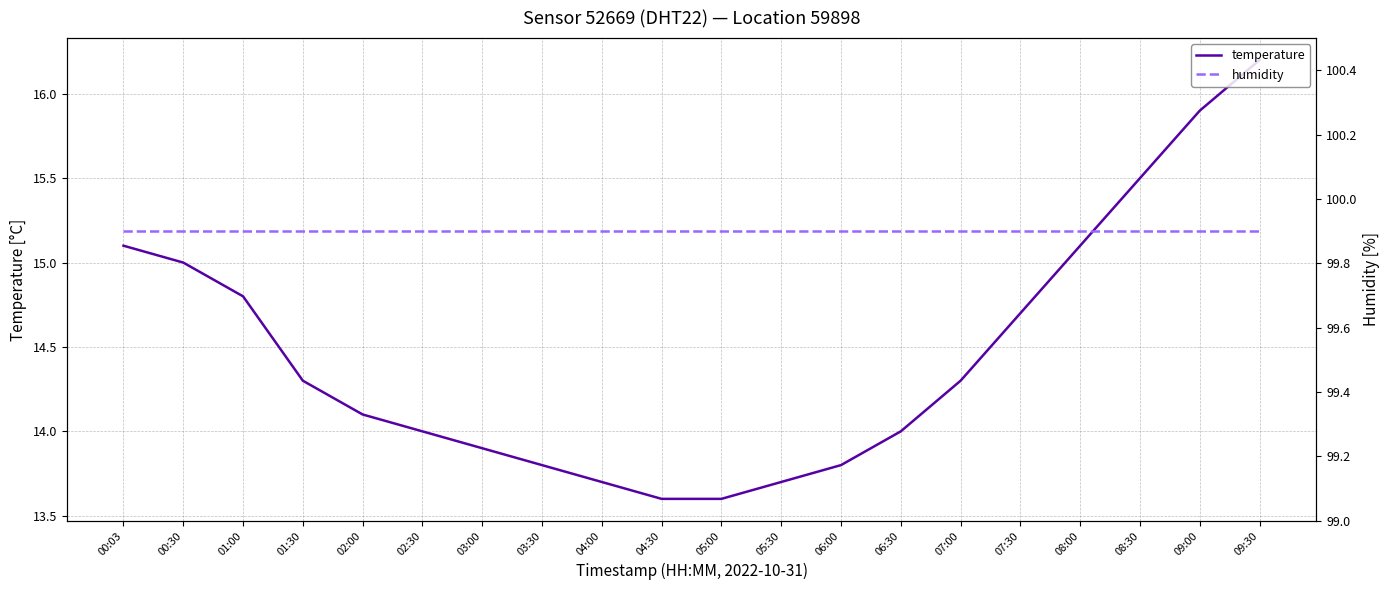

Which series has the largest total across all categories?

humidity